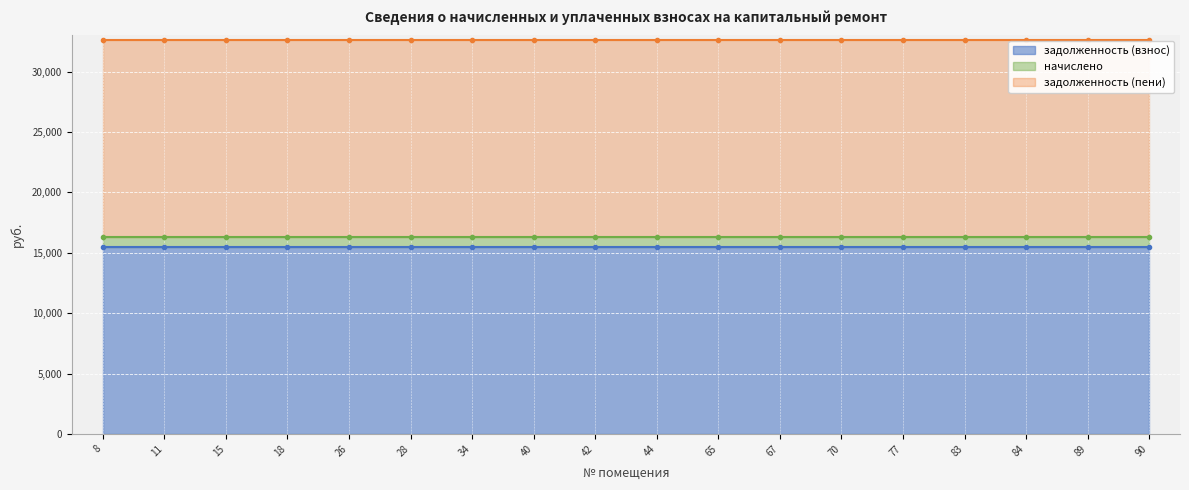

What is the lowest value of the задолженность (взнос) series?

15462.0